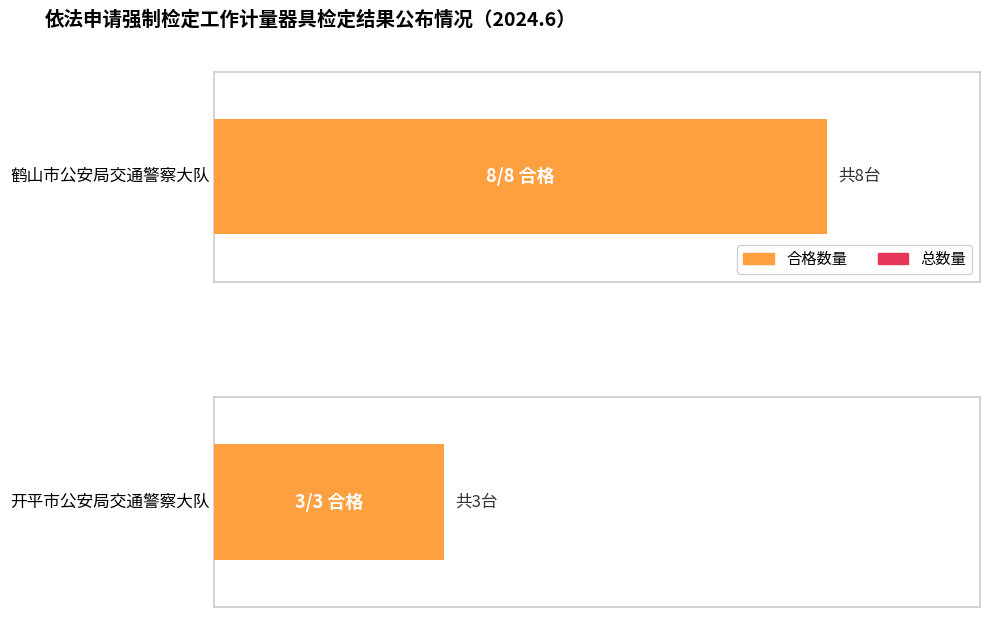

What are all the series names shown in the legend?

合格数量, 总数量